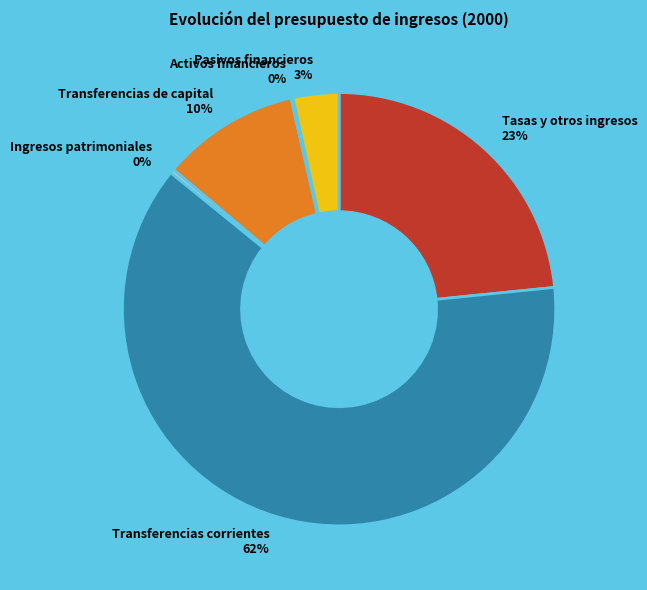

True or false: Ingresos patrimoniales accounts for 14% of the total.

False